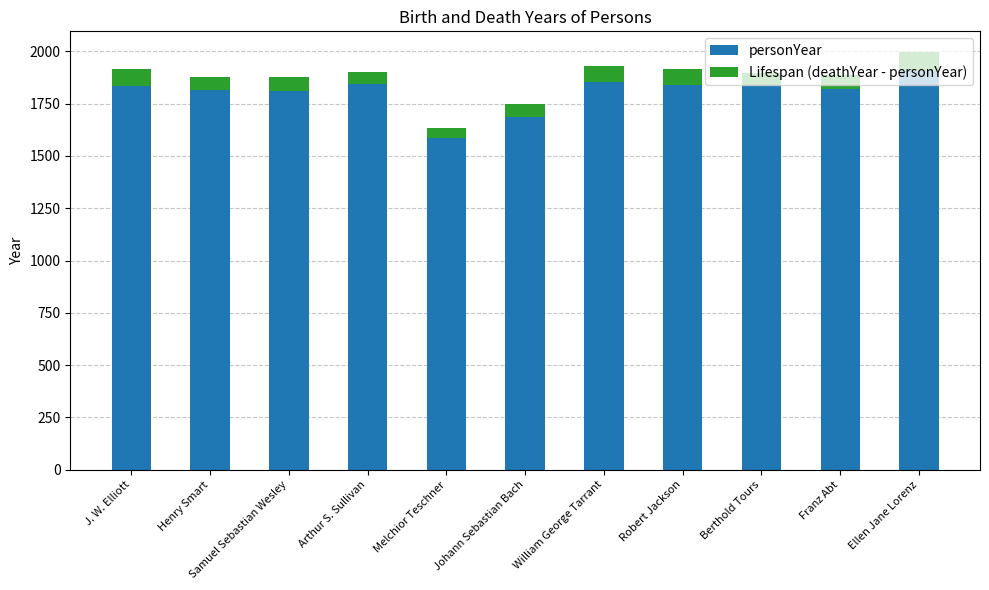

The personYear series shows 719 at Franz Abt. True or false?

False